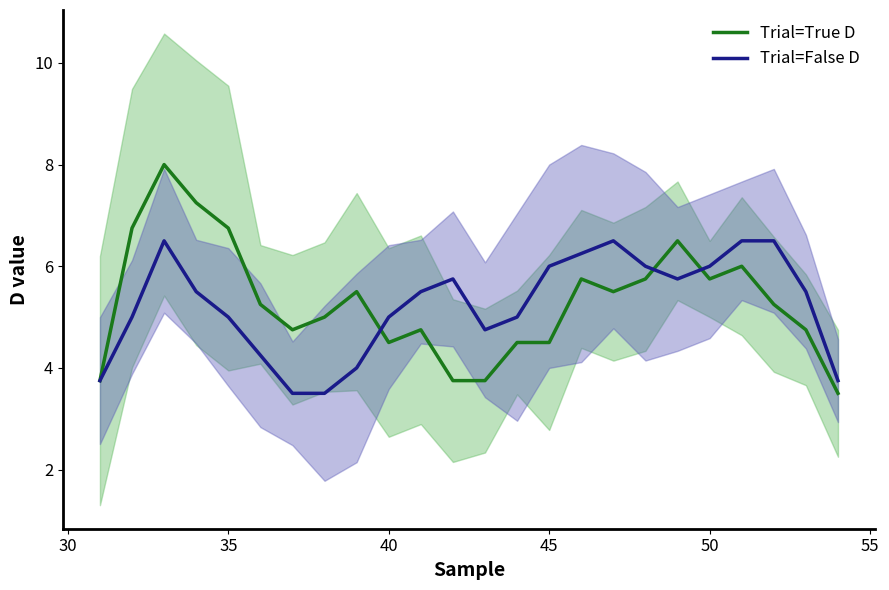

What is the maximum value for Trial=True D?

8.0